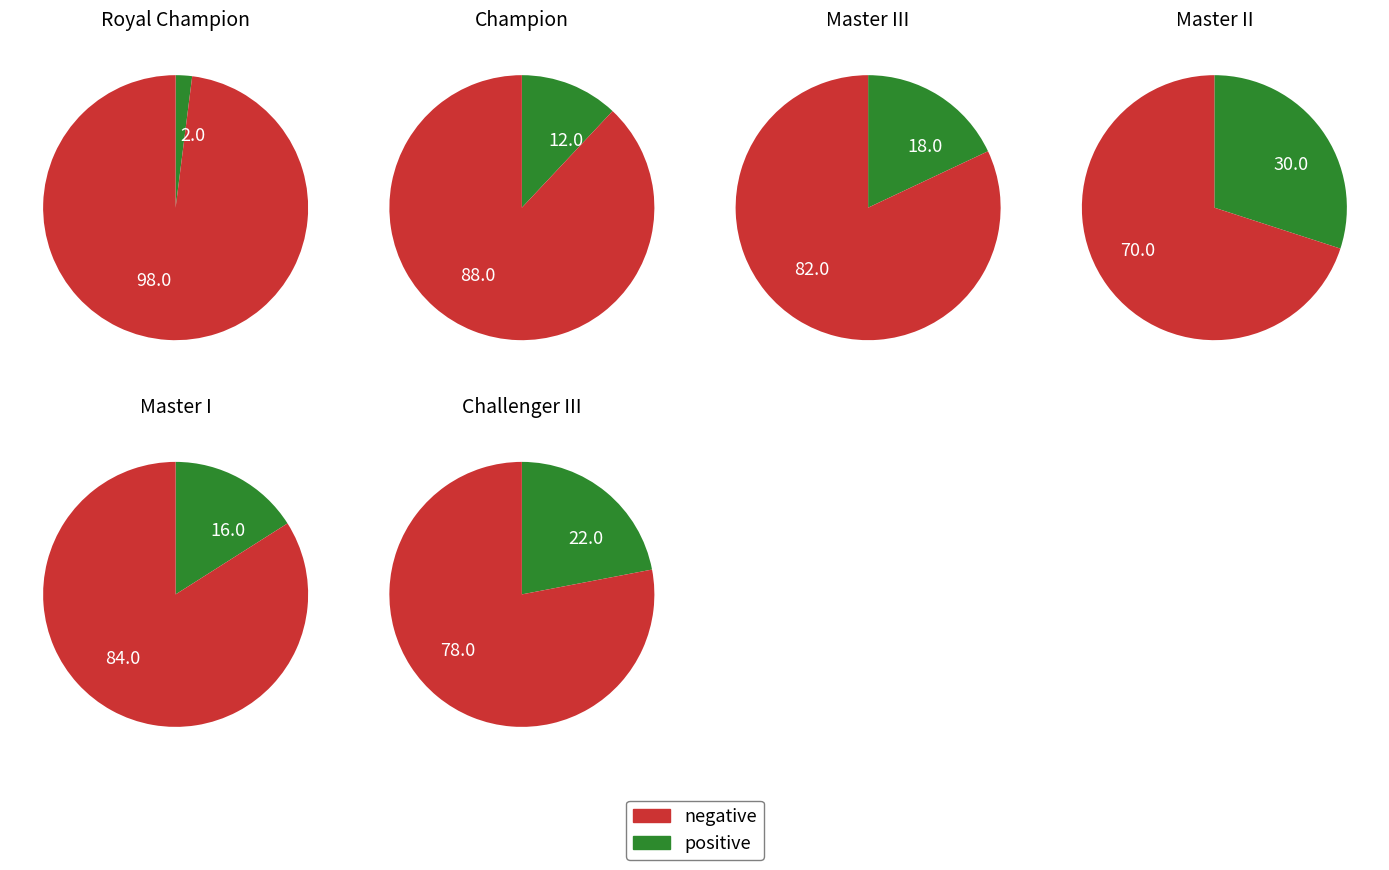

Does 3 account for over 50% of the chart?

No